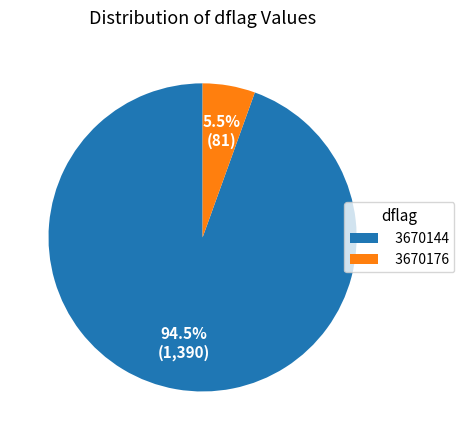

Is 3670144 the majority of the pie?

Yes